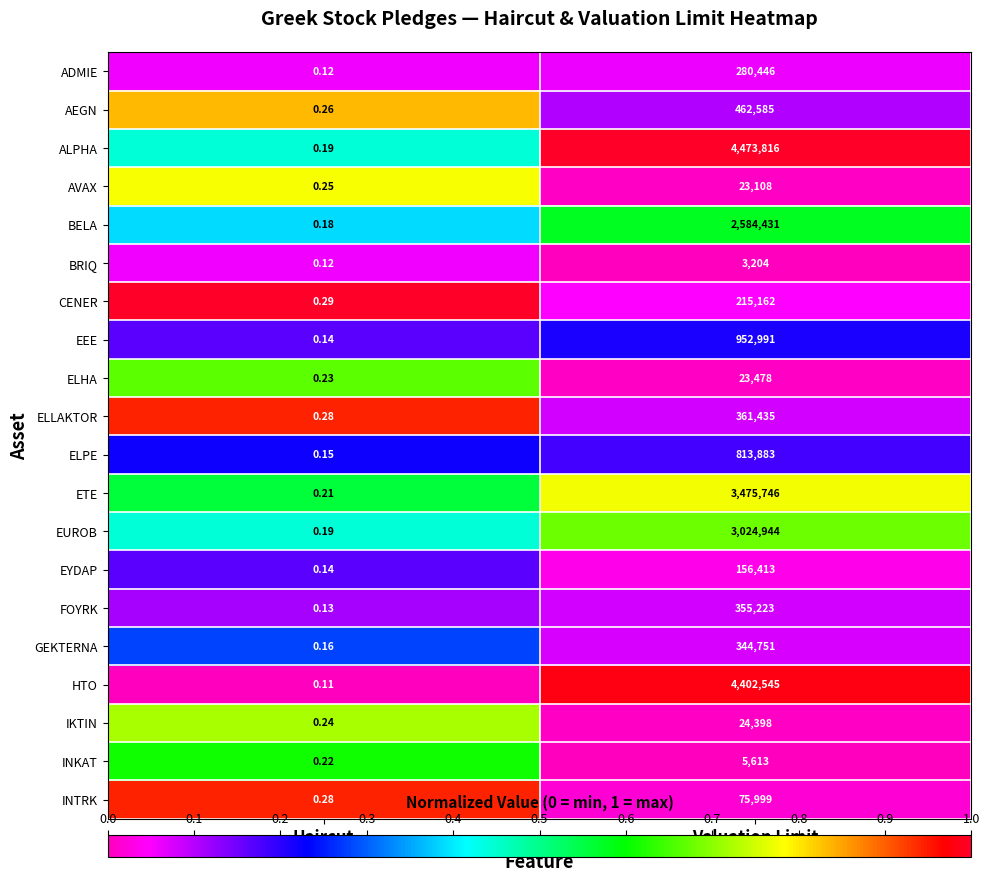

List the series in order of their peak value, highest first.

ALPHA, HTO, ETE, EUROB, BELA, EEE, ELPE, AEGN, ELLAKTOR, FOYRK, GEKTERNA, ADMIE, CENER, EYDAP, INTRK, IKTIN, ELHA, AVAX, INKAT, BRIQ